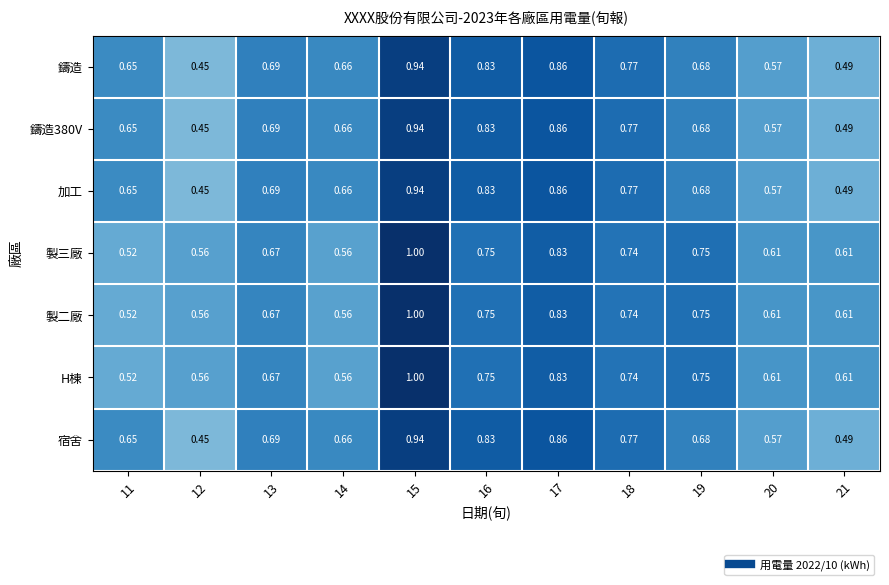

Is the value of 製二廠 at 18 greater than the value of 鑄造 at 17?

No